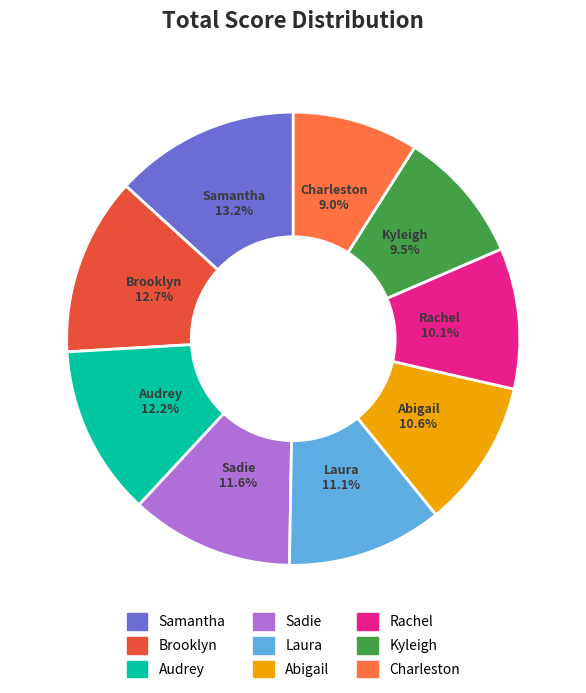

To the nearest percent, what is the average slice percentage?

11%